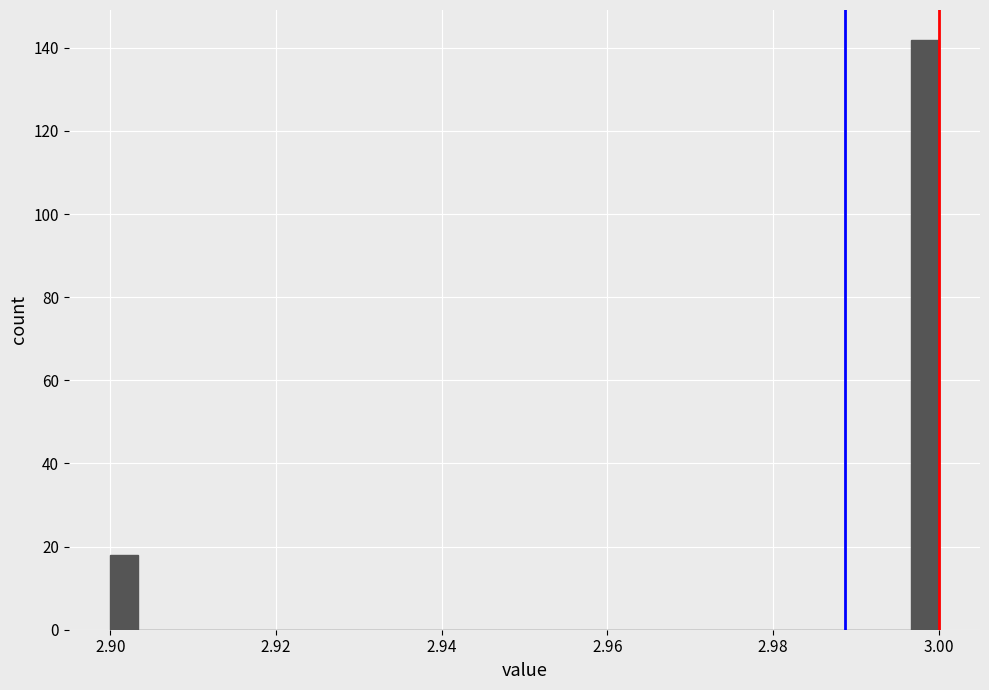

Read against the x-axis, roughly where is the centre of the tallest bar?

2.998